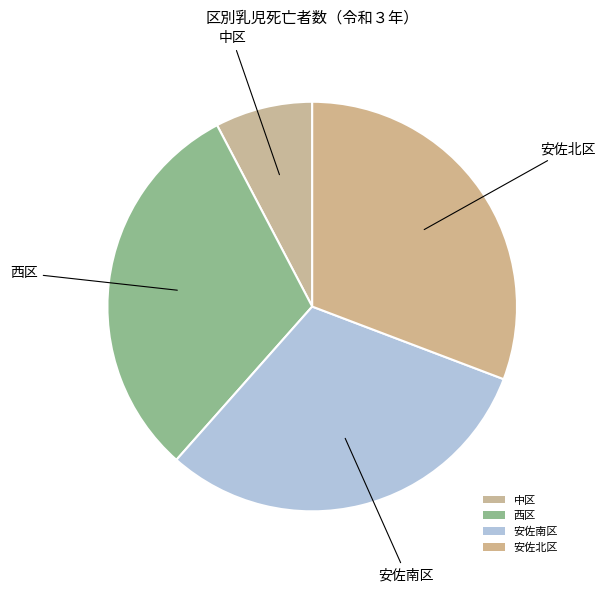

To the nearest percent, what is the combined percentage of 安佐南区 and 西区?

62%